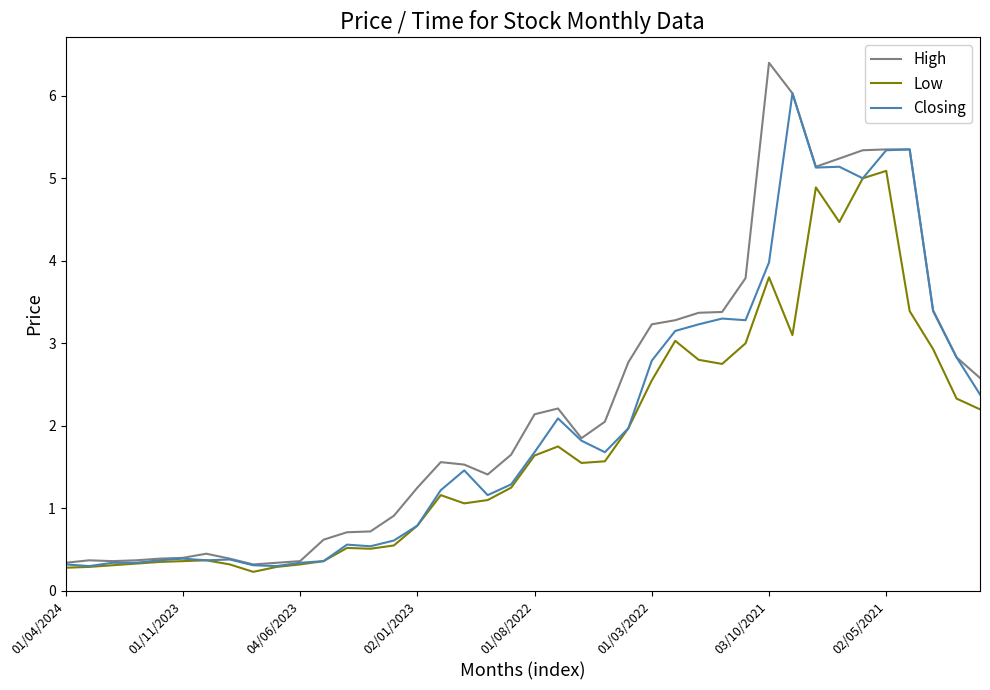

List the series in order of their peak value, highest first.

High, Closing, Low